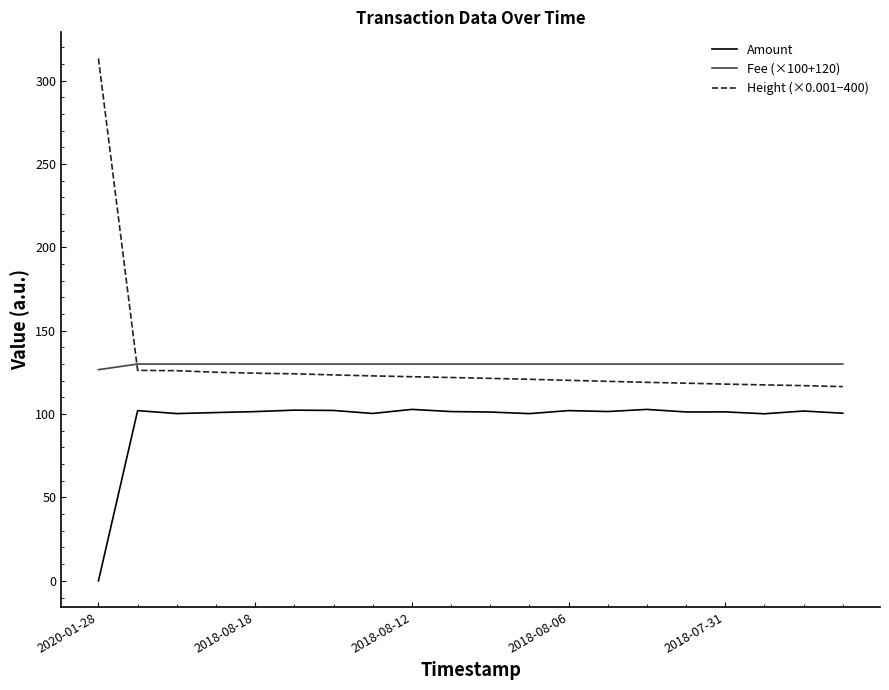

True or false: Height (×0.001−400) and Amount intersect in this chart.

False